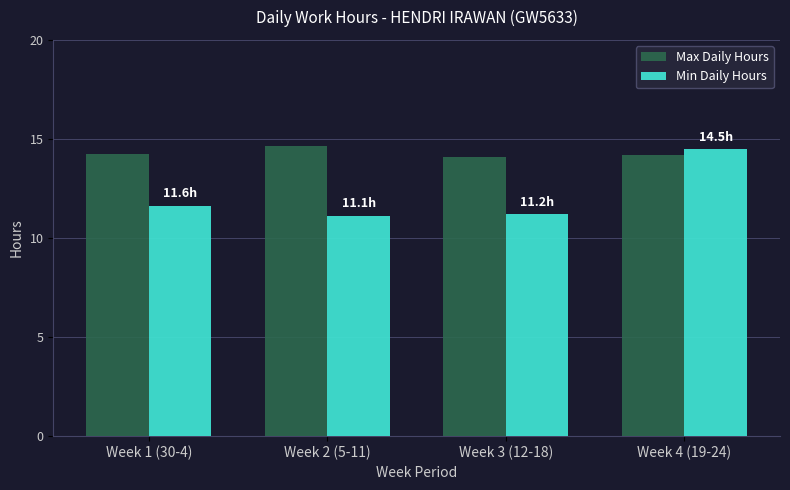

The value of Min Daily Hours at Week 2 (5-11) is 6.3. True or false?

False